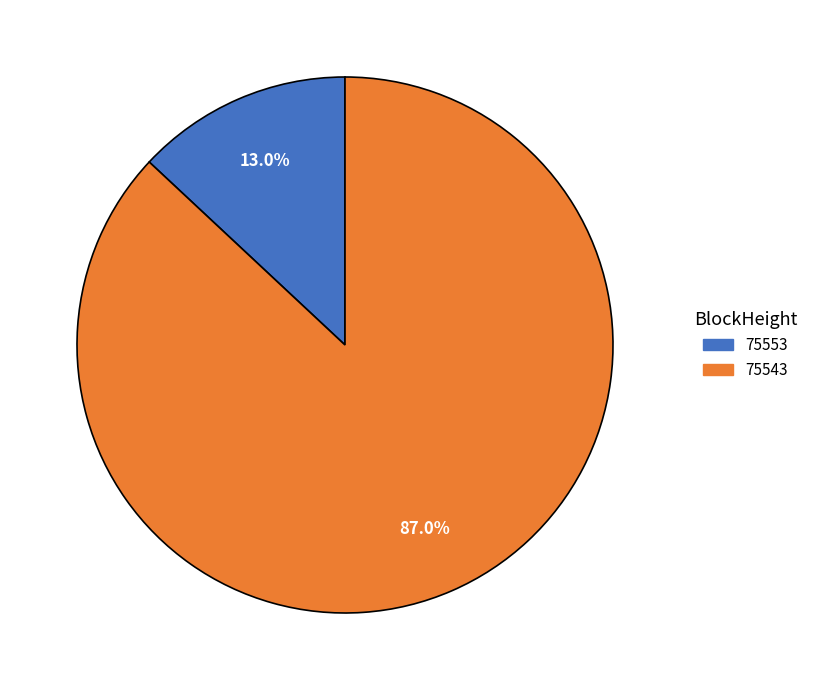

Which category has the biggest portion of the pie?

75543